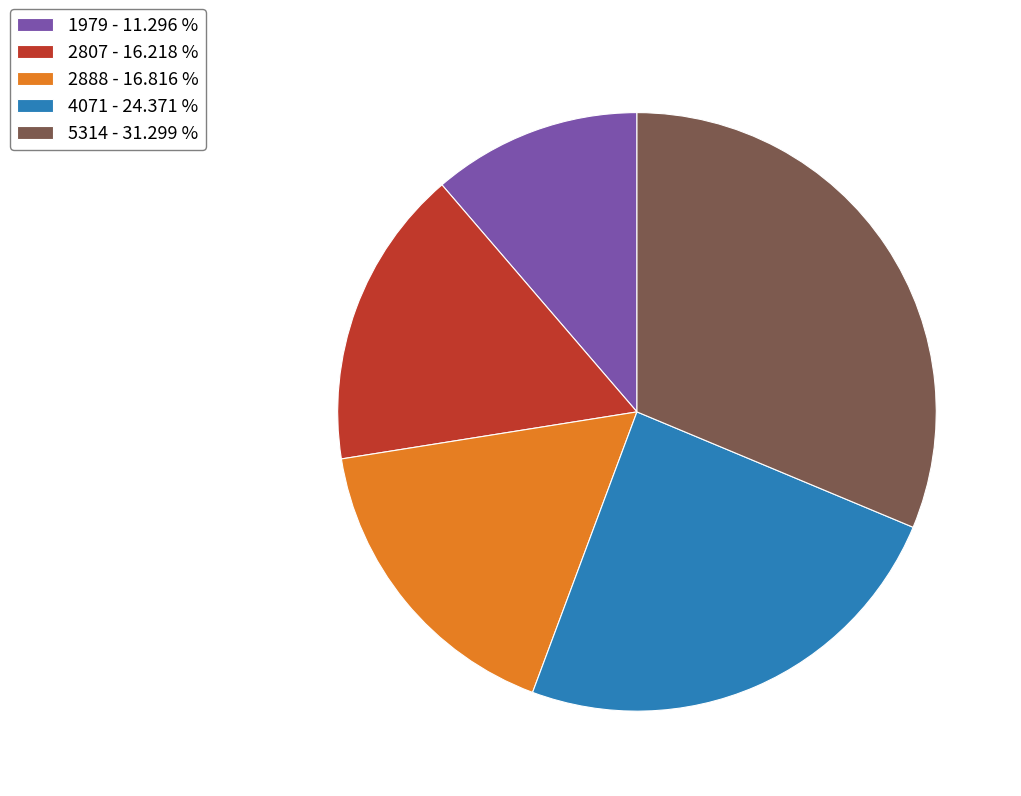

Does 1979 - 11.296 % represent more than half of the total?

No